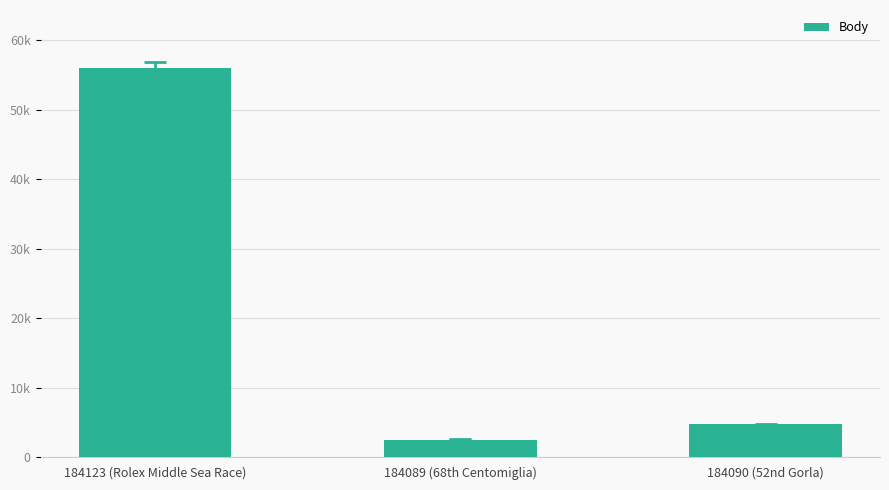

Are the bars horizontal?

No